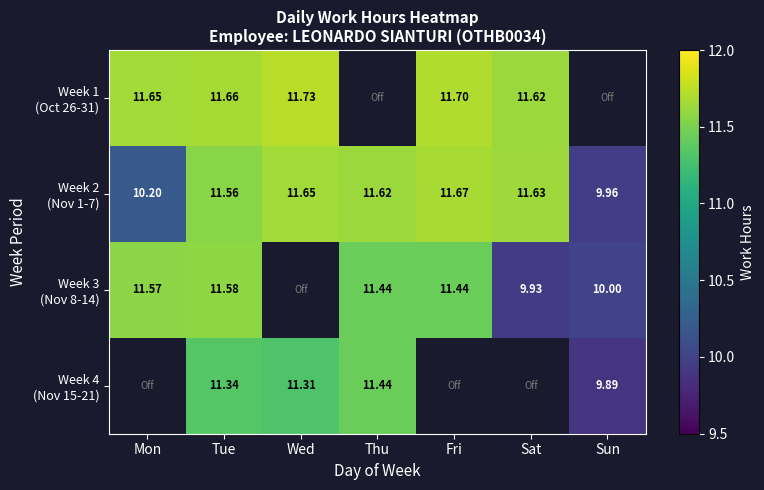

At which category does the chart reach its peak across all series?

Wed